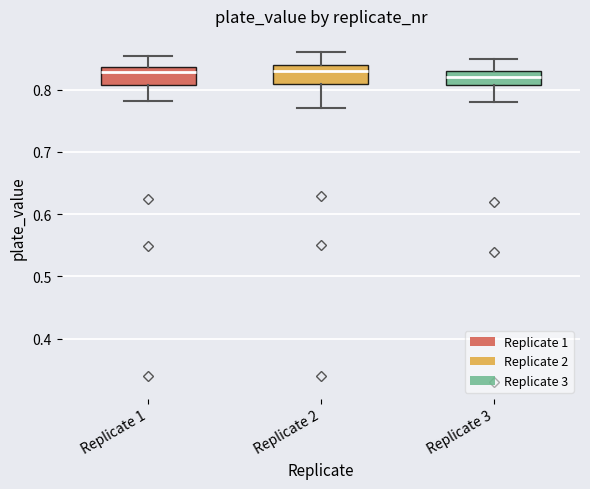

Reading left to right, read every box against the y-axis: the position of its median line, the range the box covers, and the ends of its whiskers. The values are not printed on the chart, so give them approximately, as read against the axis.

Replicate 1: median 0.83, box 0.81 to 0.84, whiskers 0.78 to 0.85
Replicate 2: median 0.83, box 0.81 to 0.84, whiskers 0.77 to 0.86
Replicate 3: median 0.82, box 0.81 to 0.83, whiskers 0.78 to 0.85